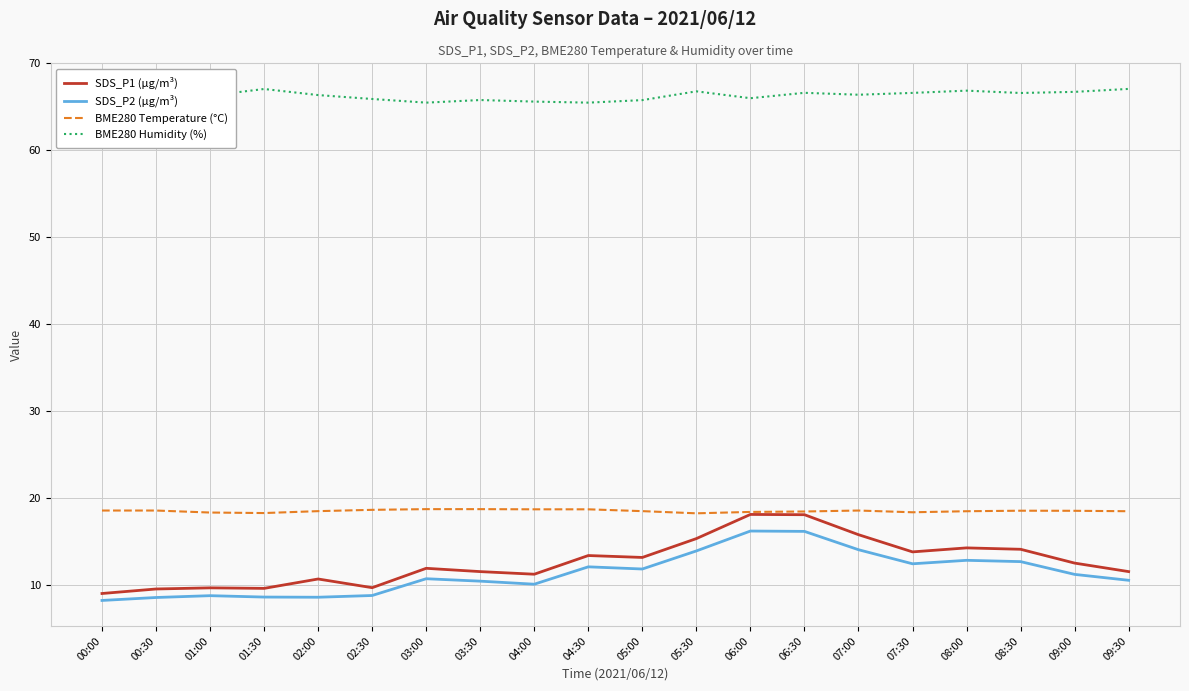

What is the average value of the SDS_P1 (µg/m³) series?

12.6